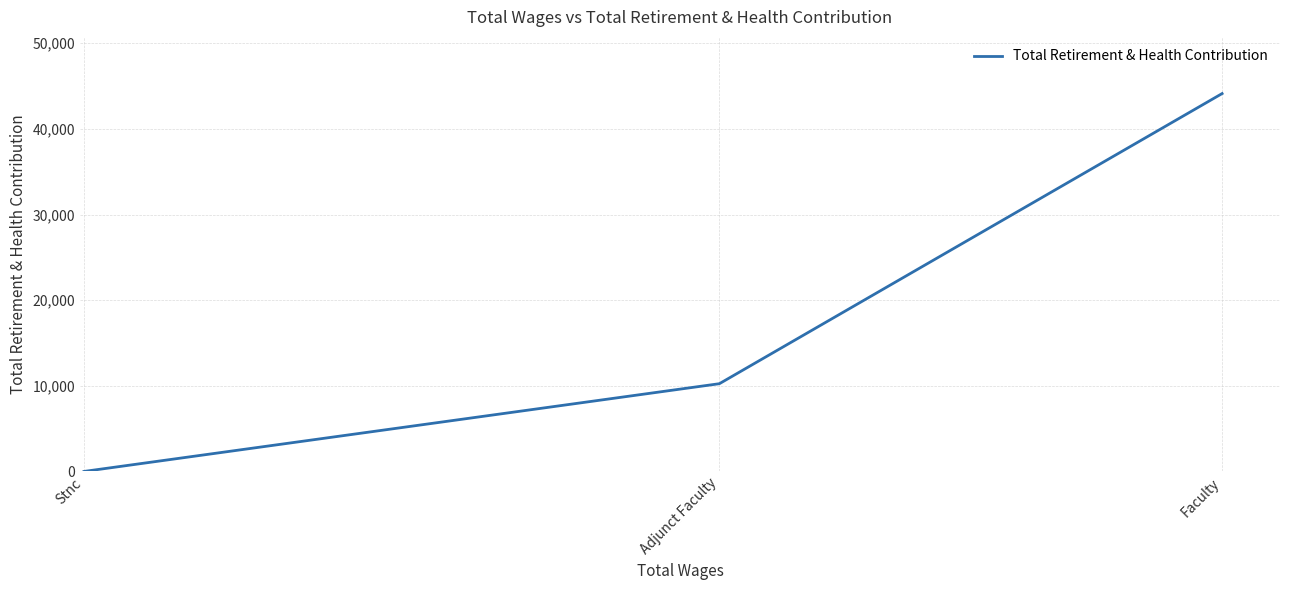

Rank the categories by value from lowest to highest.

Stnc, Adjunct Faculty, Faculty